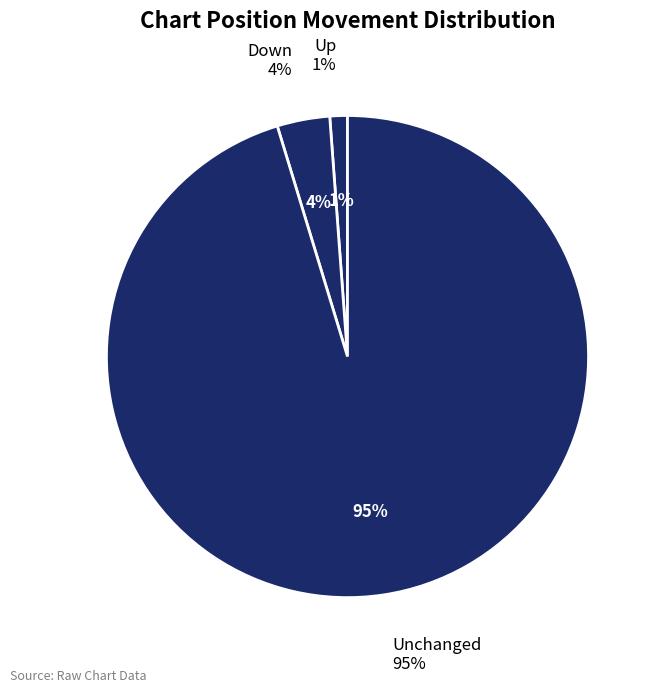

To the nearest percent, what is the average slice percentage?

33%